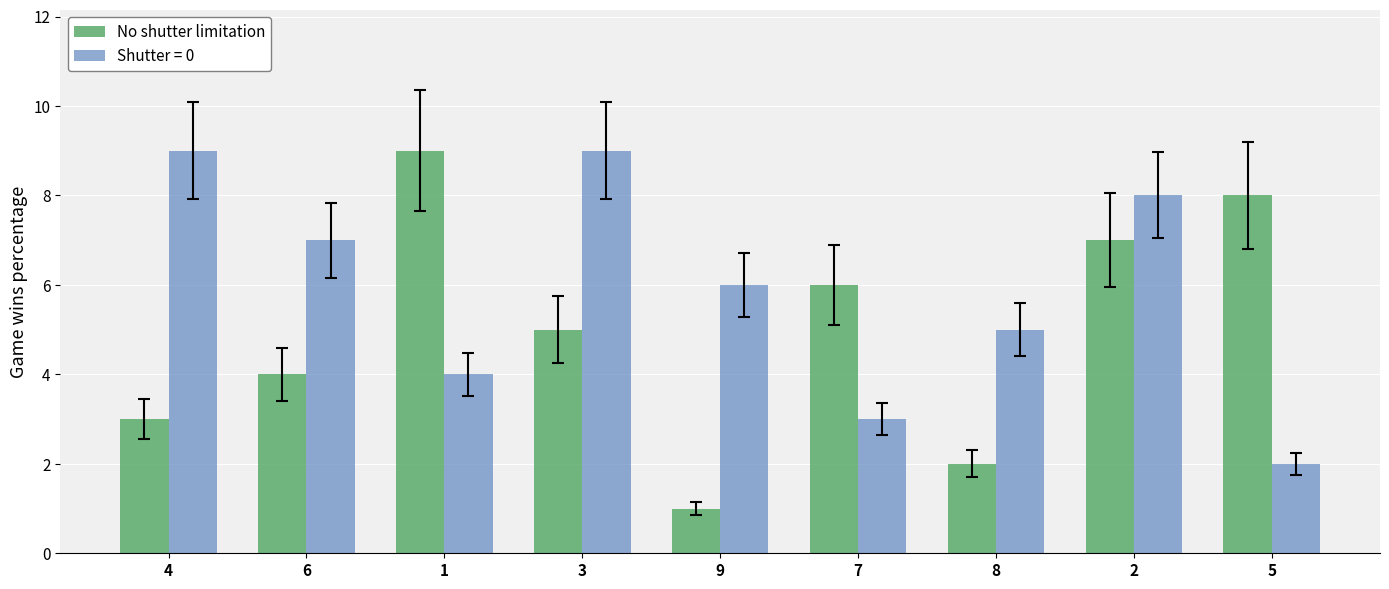

At which category does the chart reach its minimum across all series?

9